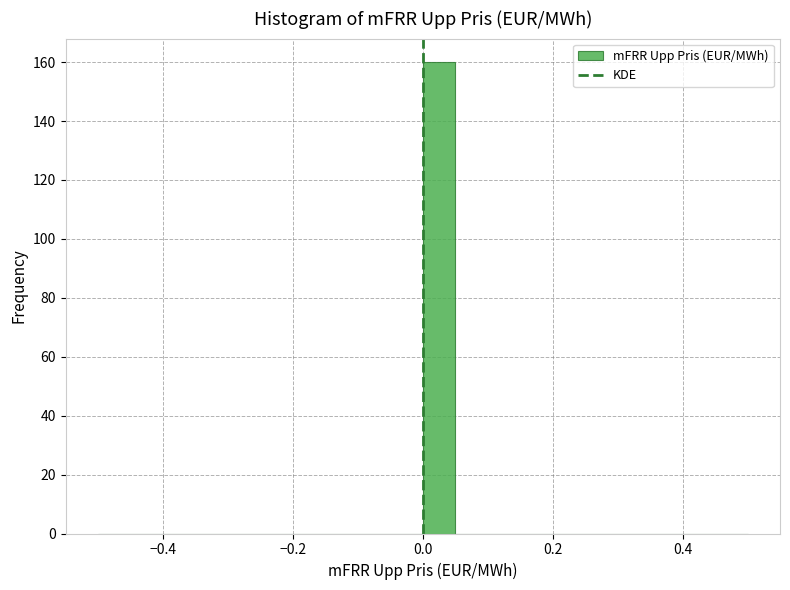

Read against the x-axis, roughly where is the centre of the tallest bar?

0.02